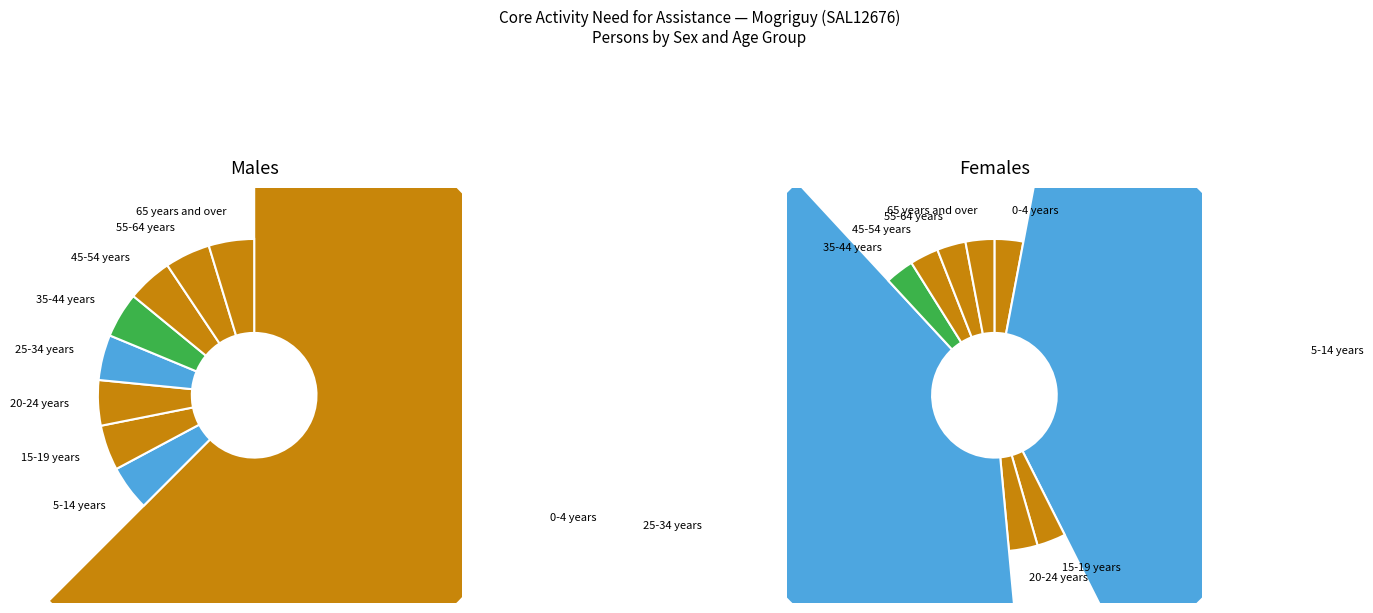

Which series has the widest spread of values?

Does not have need for assistance